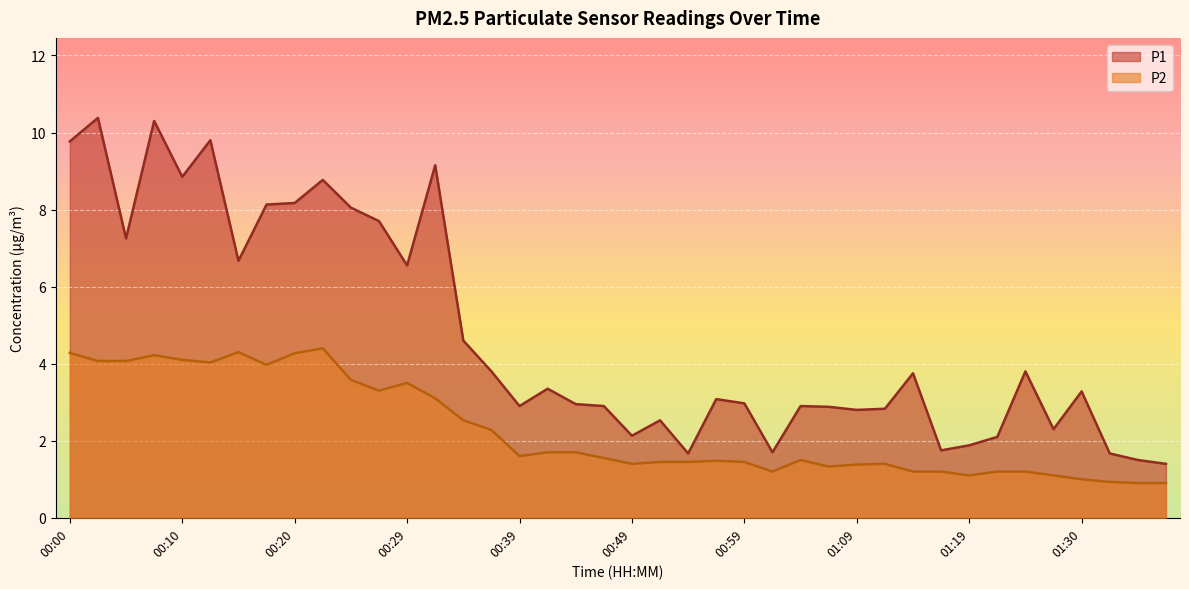

What is the label of the 20th point from the right?

00:49